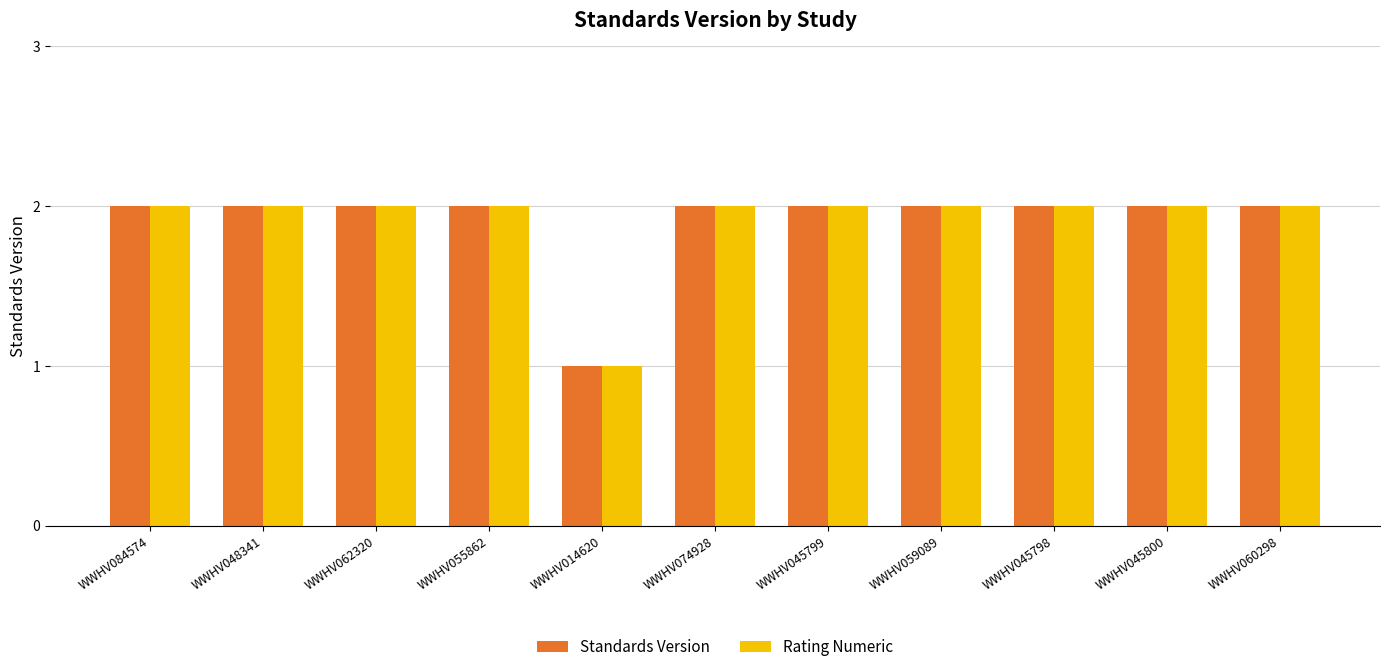

What is the label of the 4th bar from the left?

WWHV055862